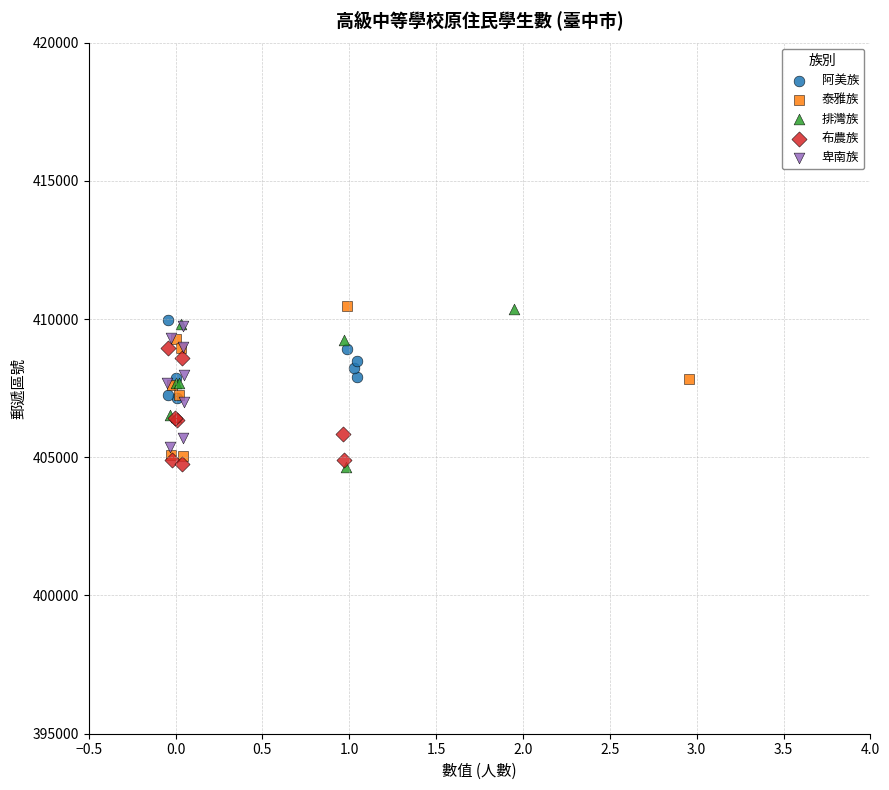

What are all the series names shown in the legend?

阿美族, 泰雅族, 排灣族, 布農族, 卑南族